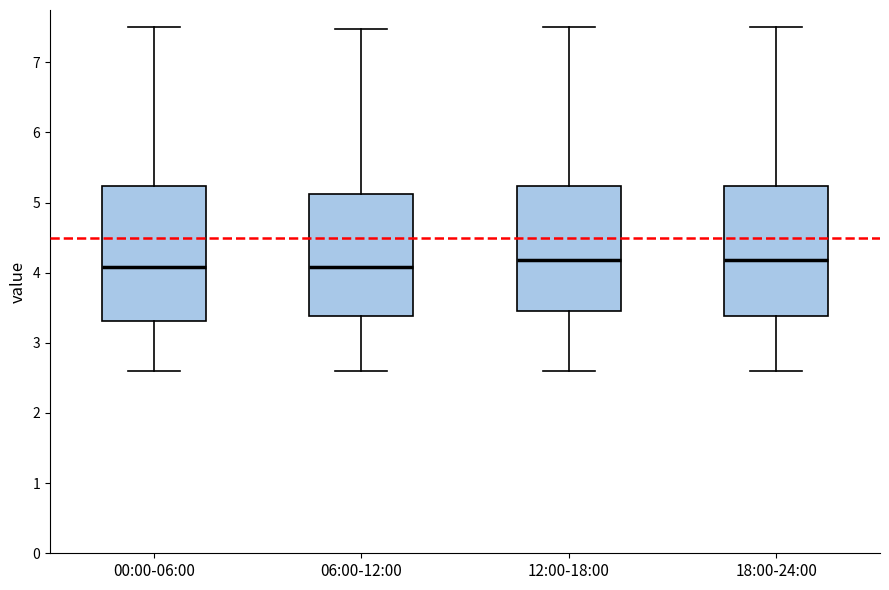

Where does the upper whisker of the box for 06:00-12:00 end on the y-axis? The values are not printed on the chart, so give them approximately, as read against the axis.

7.5